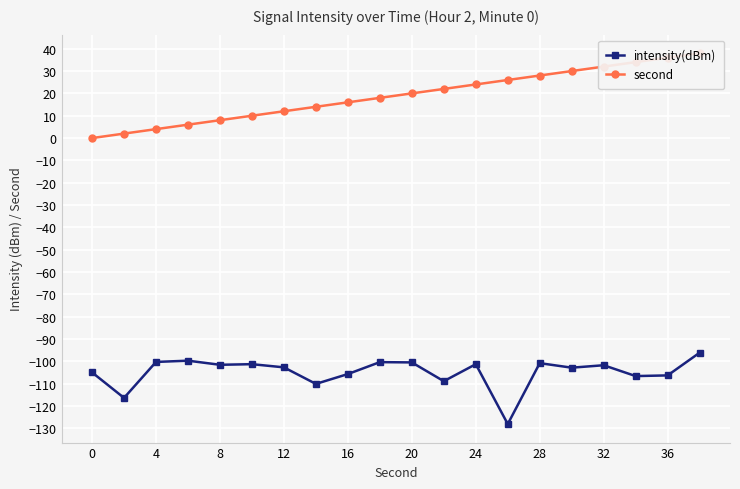

The intensity(dBm) series shows -100.8 at 28. True or false?

True